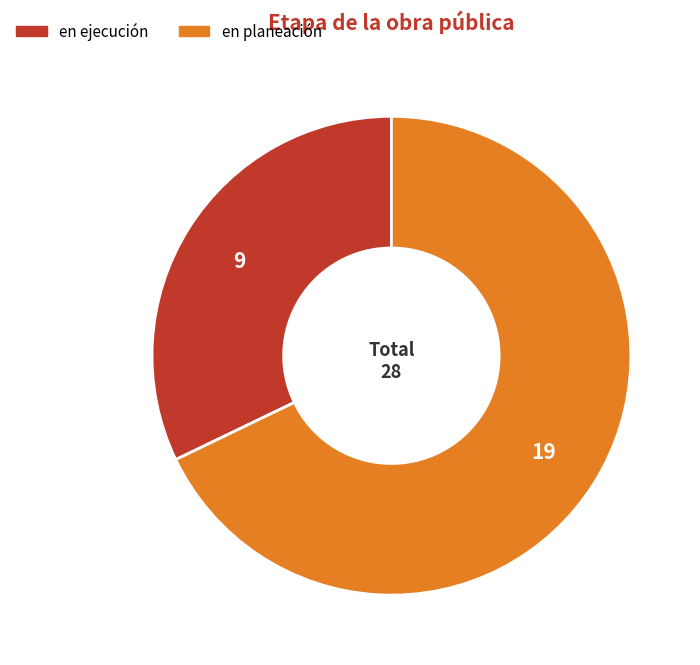

Is there any slice that represents more than half of the pie?

Yes